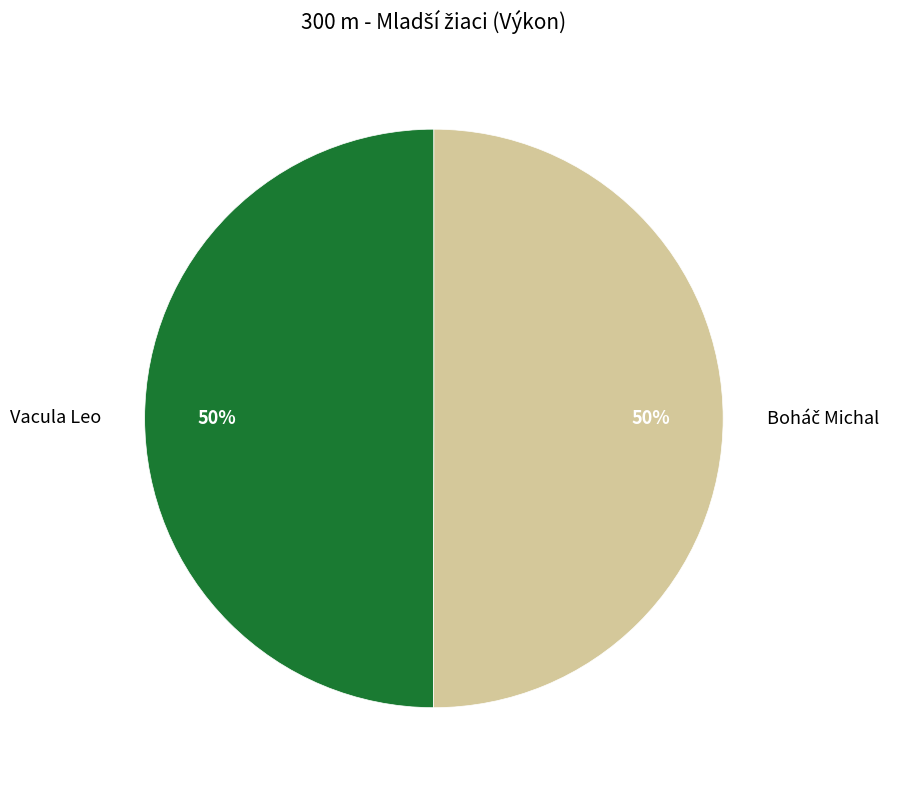

What percentage is the Vacula Leo slice, to the nearest percent?

50%